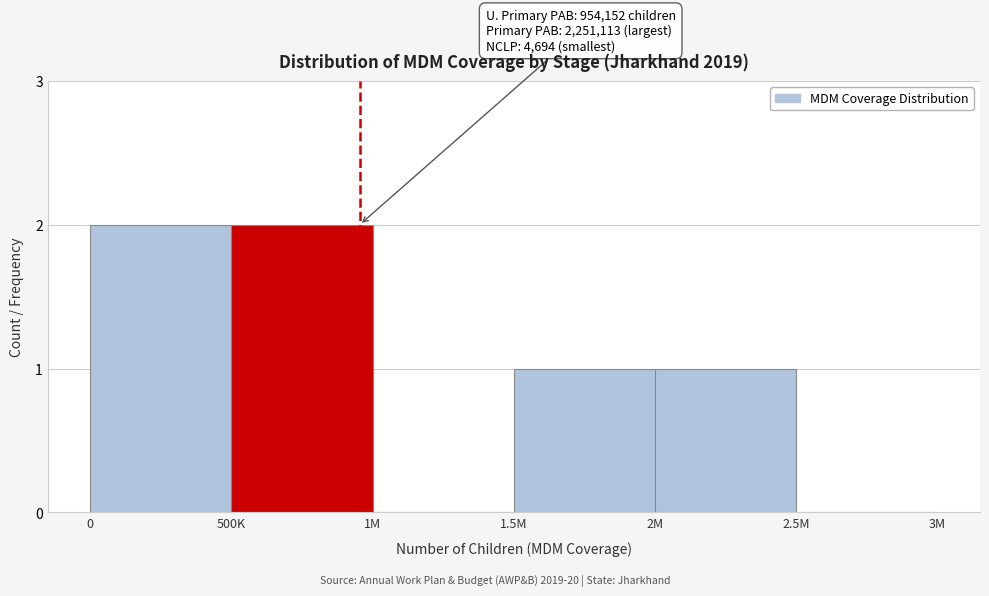

Reading left to right, transcribe all the data shown in this chart.

0=2	500K=2	1M=0	1.5M=1	2M=1	2.5M=0